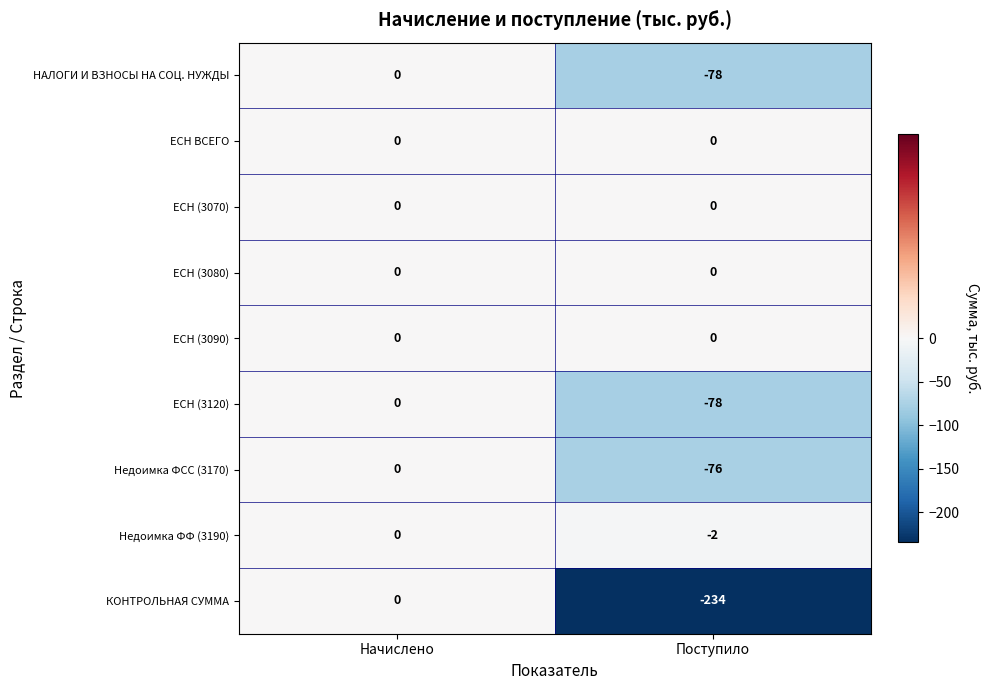

At which category does the chart reach its minimum across all series?

Поступило